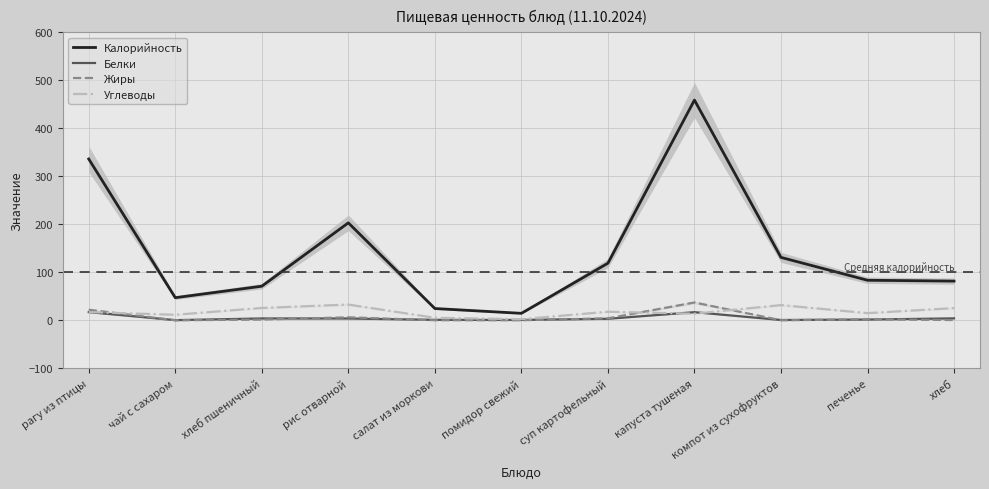

Rank the categories by Углеводы value from highest to lowest.

рис отварной, компот из сухофруктов, хлеб пшеничный, хлеб, суп картофельный, рагу из птицы, печенье, капуста тушеная, чай с сахаром, салат из моркови, помидор свежий